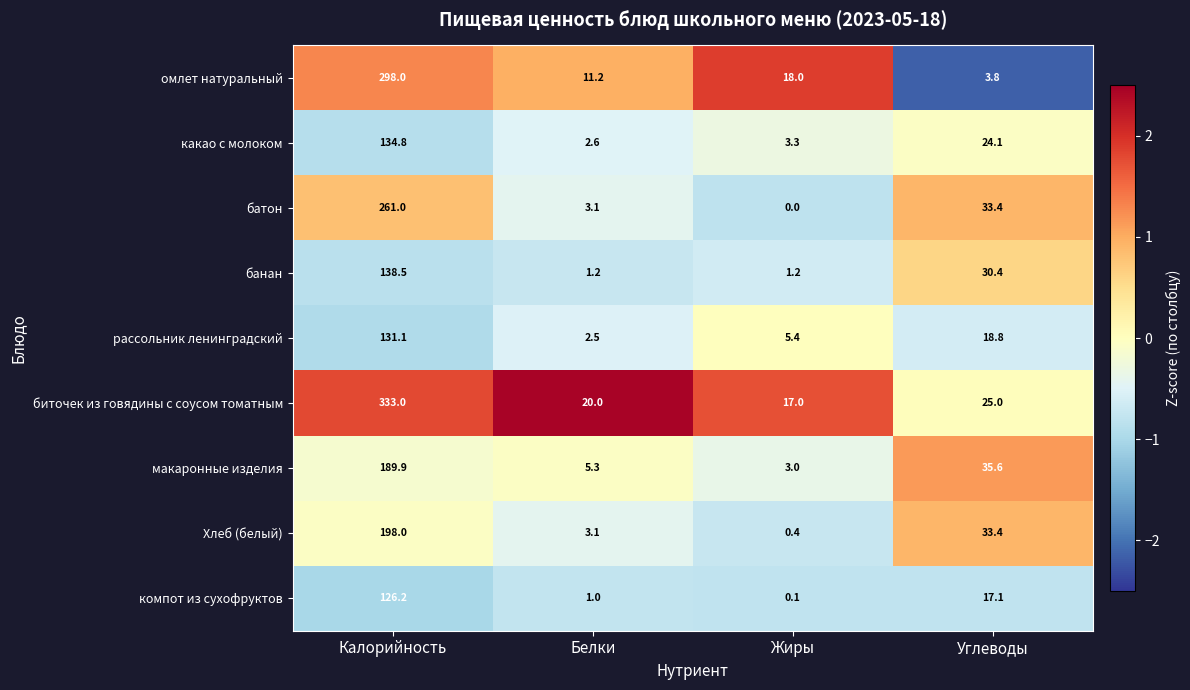

At which category does the chart reach its minimum across all series?

Жиры